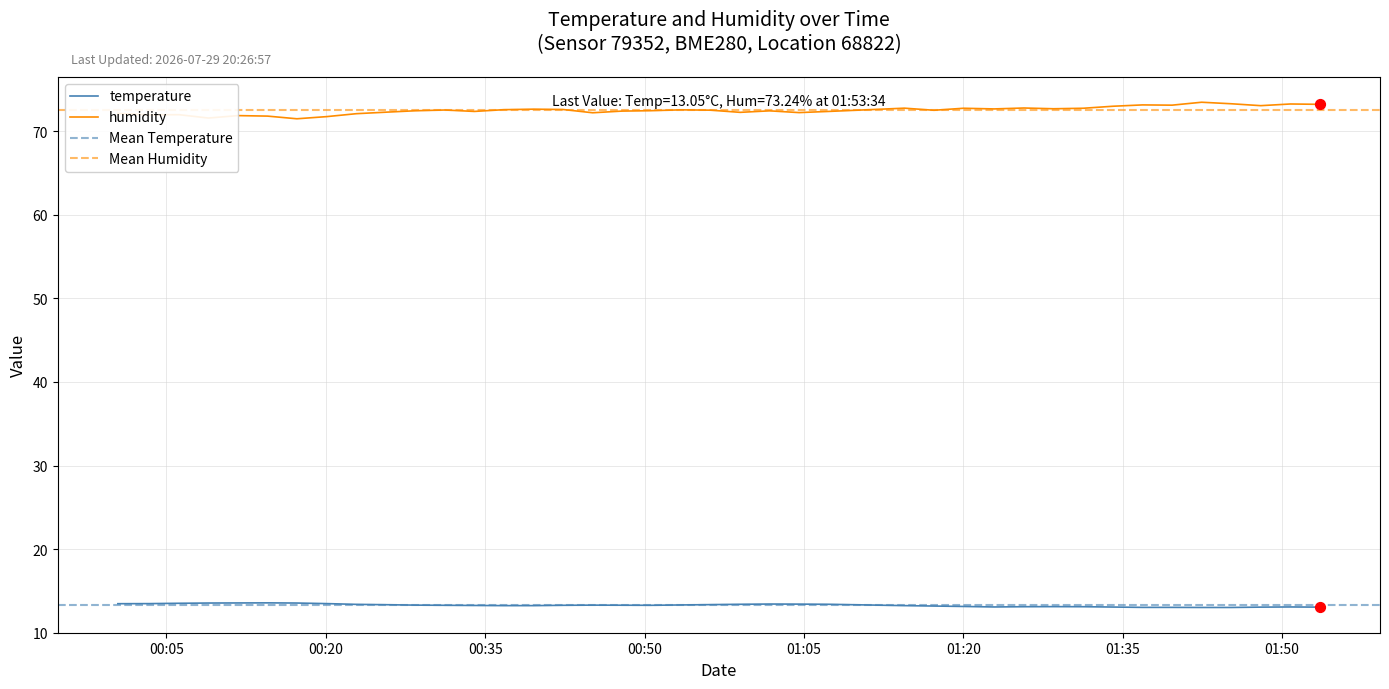

What is the total value across all series at 00:05?

85.6